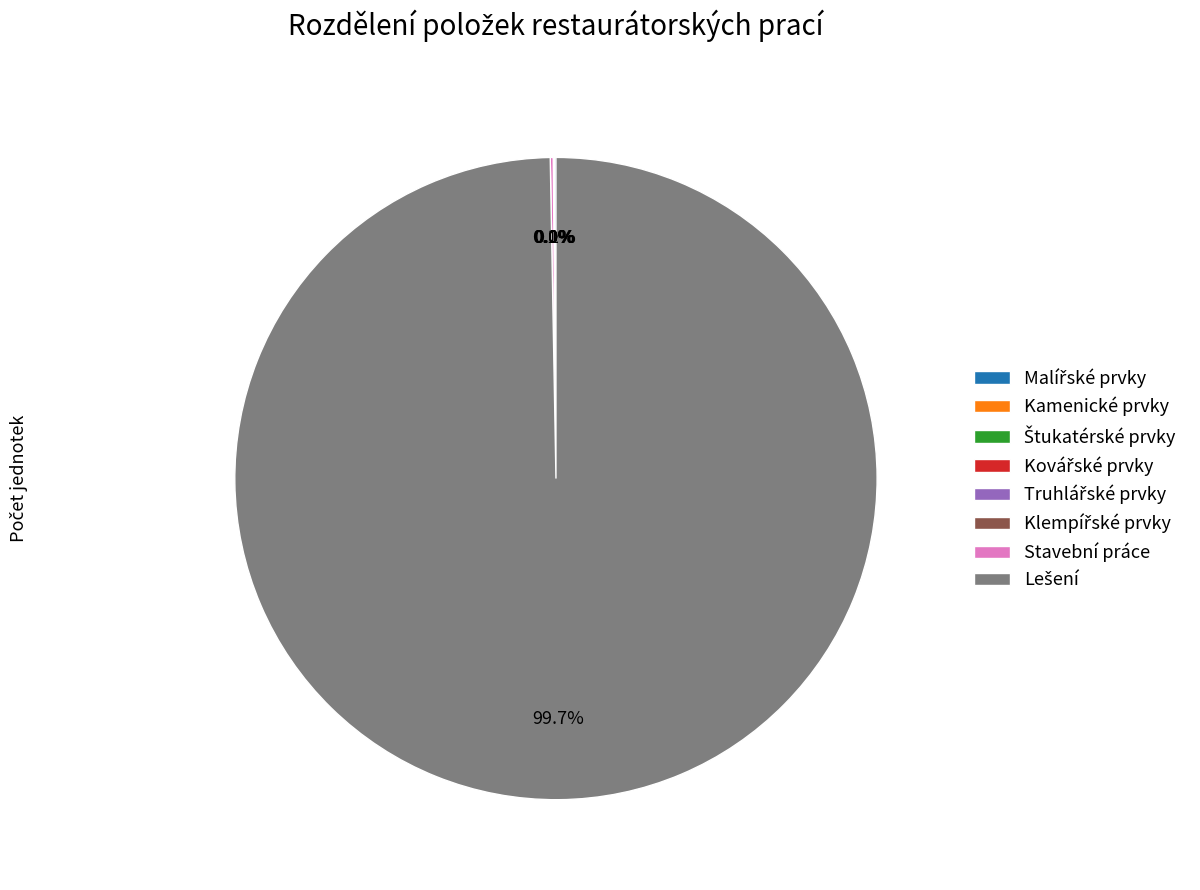

Is there any slice that represents more than half of the pie?

Yes